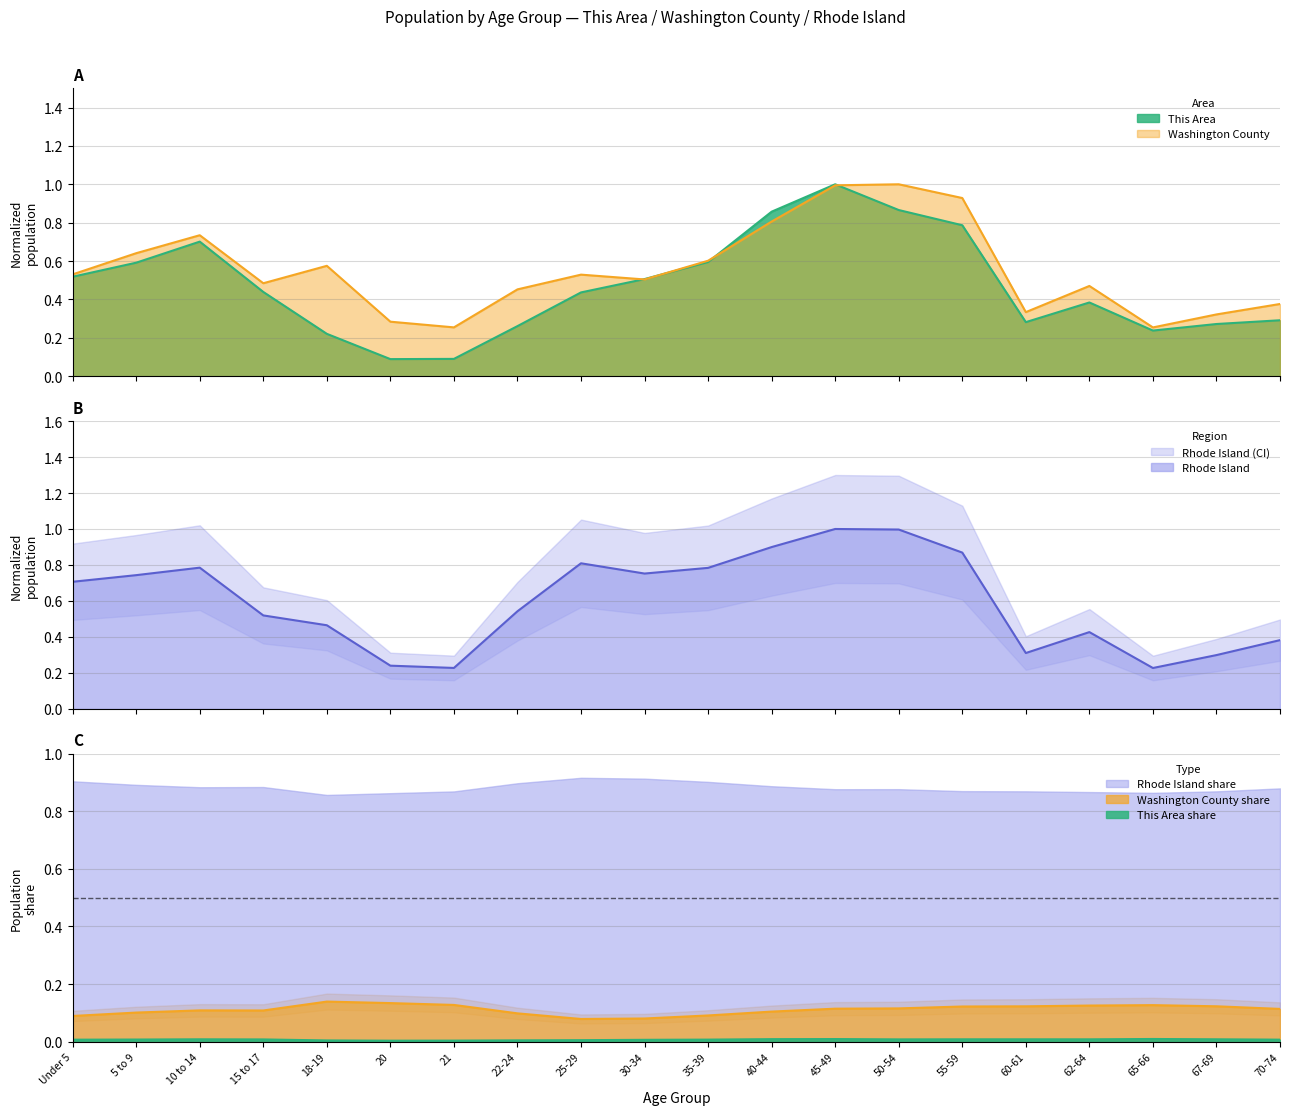

Reading right to left, transcribe all the data shown in this chart.

This Area: 70-74=0.3	67-69=0.3	65-66=0.2	62-64=0.4	60-61=0.3	55-59=0.8	50-54=0.9	45-49=1.0	40-44=0.9	35-39=0.6	30-34=0.5	25-29=0.4	22-24=0.3	21=0.1	20=0.1	18-19=0.2	15 to 17=0.4	10 to 14=0.7	5 to 9=0.6	Under 5=0.5
Washington County: 70-74=0.4	67-69=0.3	65-66=0.3	62-64=0.5	60-61=0.3	55-59=0.9	50-54=1.0	45-49=1.0	40-44=0.8	35-39=0.6	30-34=0.5	25-29=0.5	22-24=0.5	21=0.3	20=0.3	18-19=0.6	15 to 17=0.5	10 to 14=0.7	5 to 9=0.6	Under 5=0.5
Rhode Island: 70-74=0.4	67-69=0.3	65-66=0.2	62-64=0.4	60-61=0.3	55-59=0.9	50-54=1.0	45-49=1.0	40-44=0.9	35-39=0.8	30-34=0.8	25-29=0.8	22-24=0.5	21=0.2	20=0.2	18-19=0.5	15 to 17=0.5	10 to 14=0.8	5 to 9=0.7	Under 5=0.7